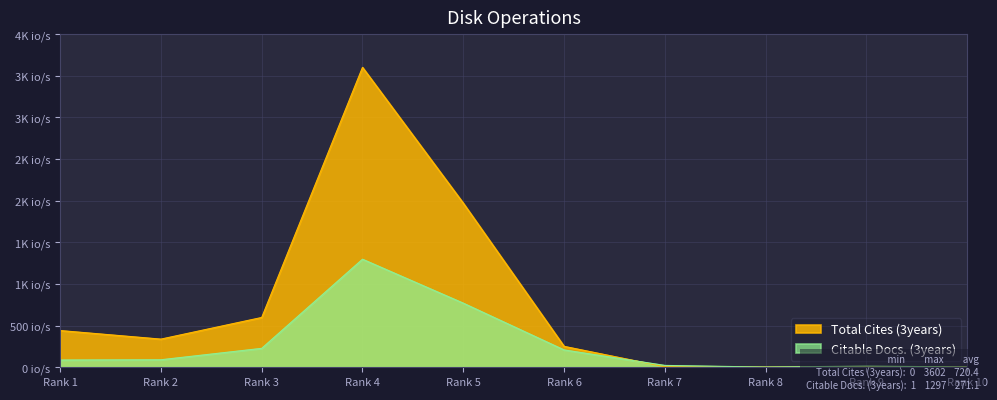

Where is Citable Docs. (3years) nearest to the value 649?

Rank 5